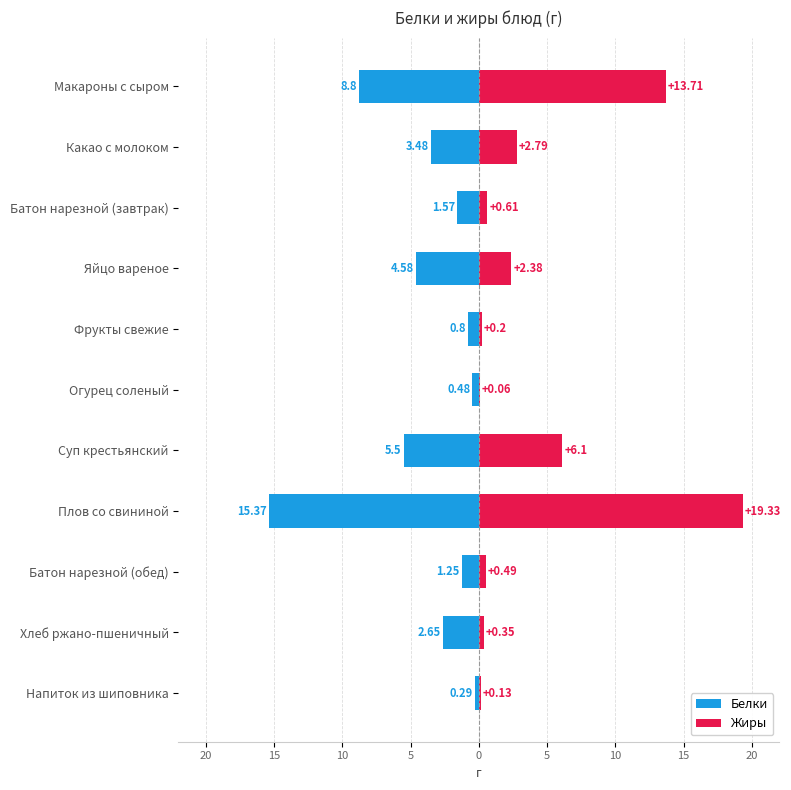

What is the difference between the highest and lowest values at Батон нарезной (завтрак)?

2.2